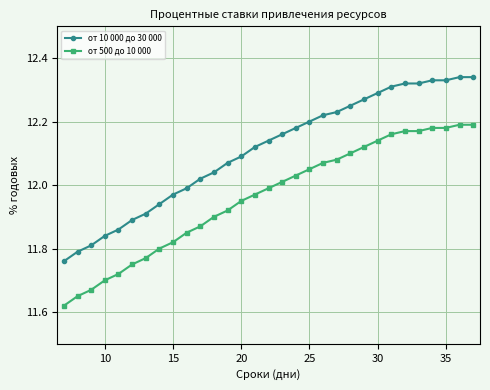

What is the sum of all от 10 000 до 30 000 values?

375.3